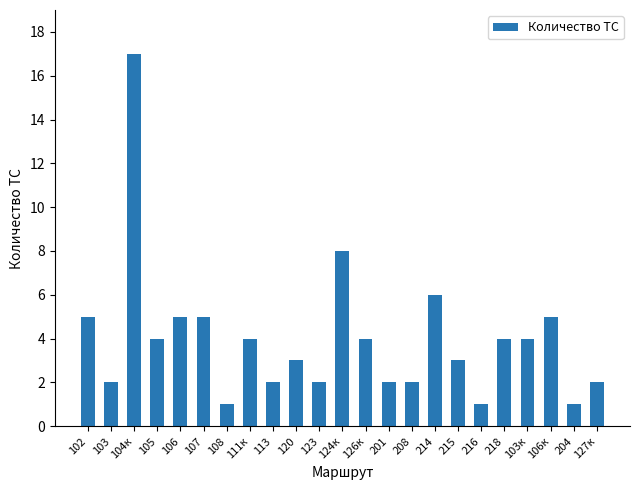

Reading left to right, extract all data points from this chart.

102=5	103=2	104к=17	105=4	106=5	107=5	108=1	111к=4	113=2	120=3	123=2	124к=8	126к=4	201=2	208=2	214=6	215=3	216=1	218=4	103к=4	106к=5	204=1	127к=2